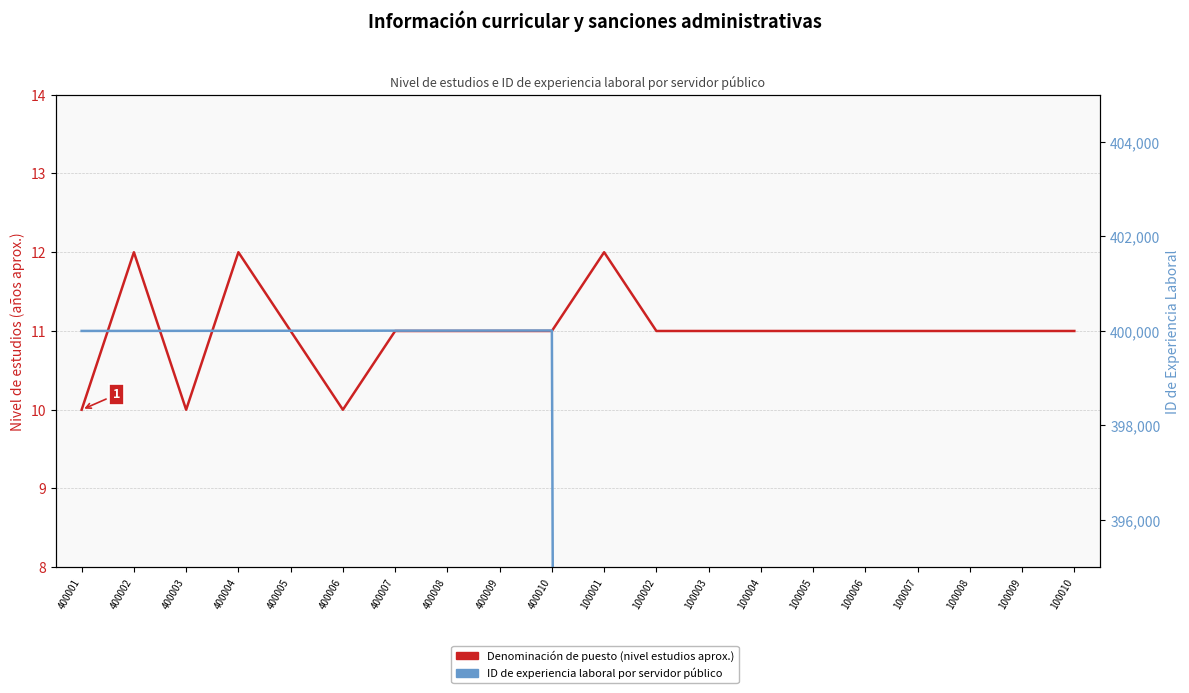

At which category does the chart reach its minimum across all series?

400001